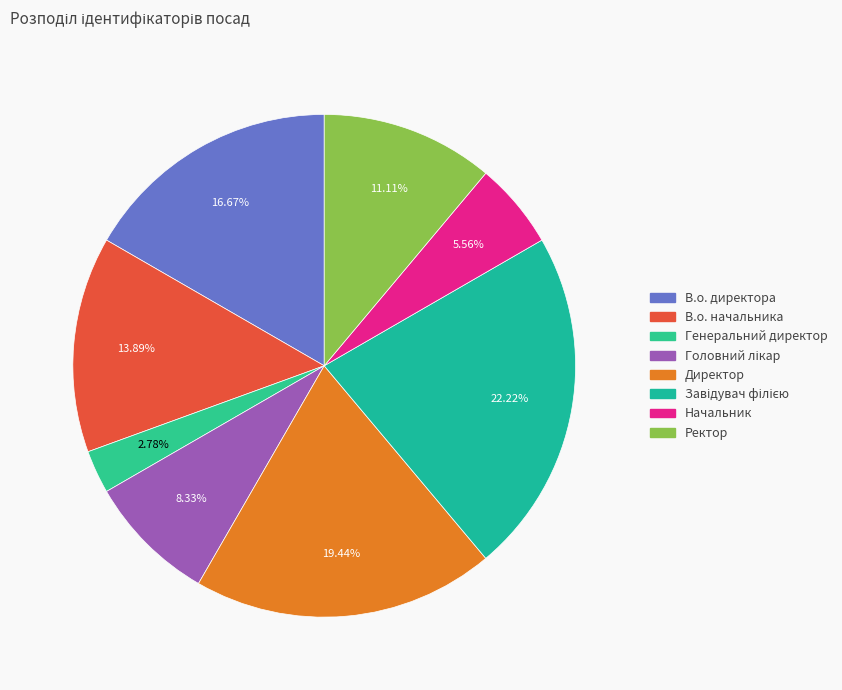

To the nearest percent, what percentage of the pie is В.о. начальника?

14%